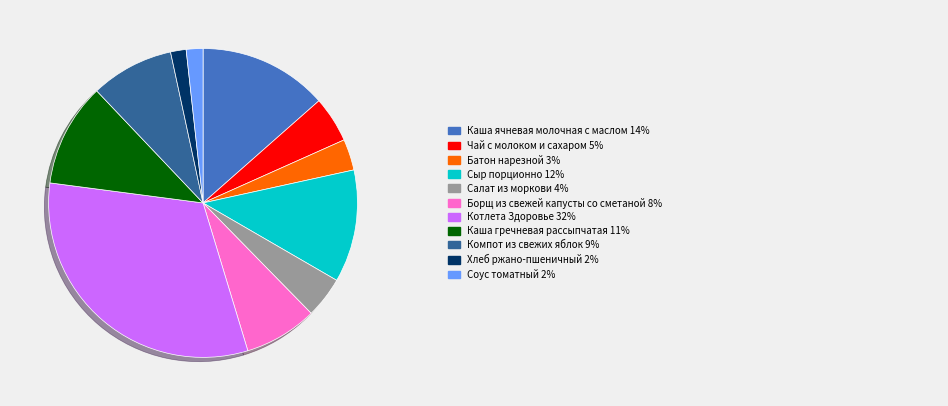

Is there a majority slice in this chart?

No